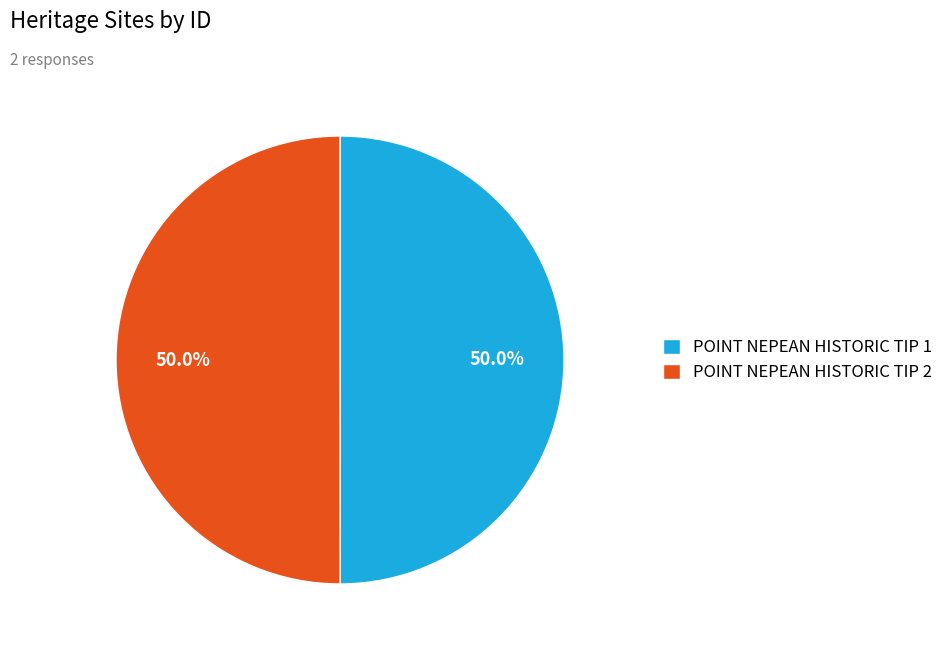

Approximately how many times larger is the value at POINT NEPEAN HISTORIC TIP 1 compared to POINT NEPEAN HISTORIC TIP 2?

1.0